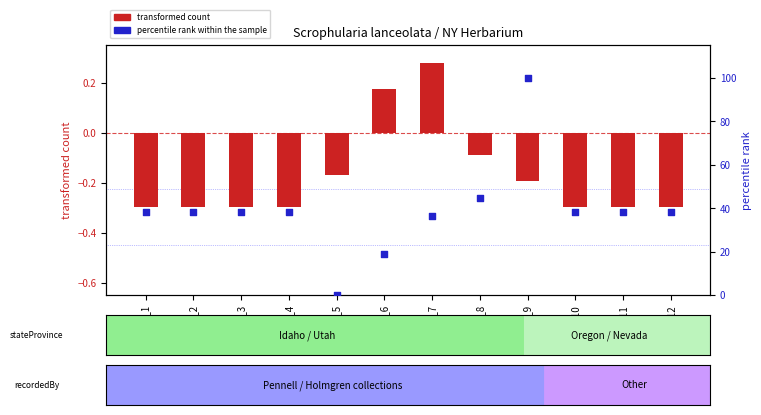

Which series reaches the minimum Y coordinate?

transformed count